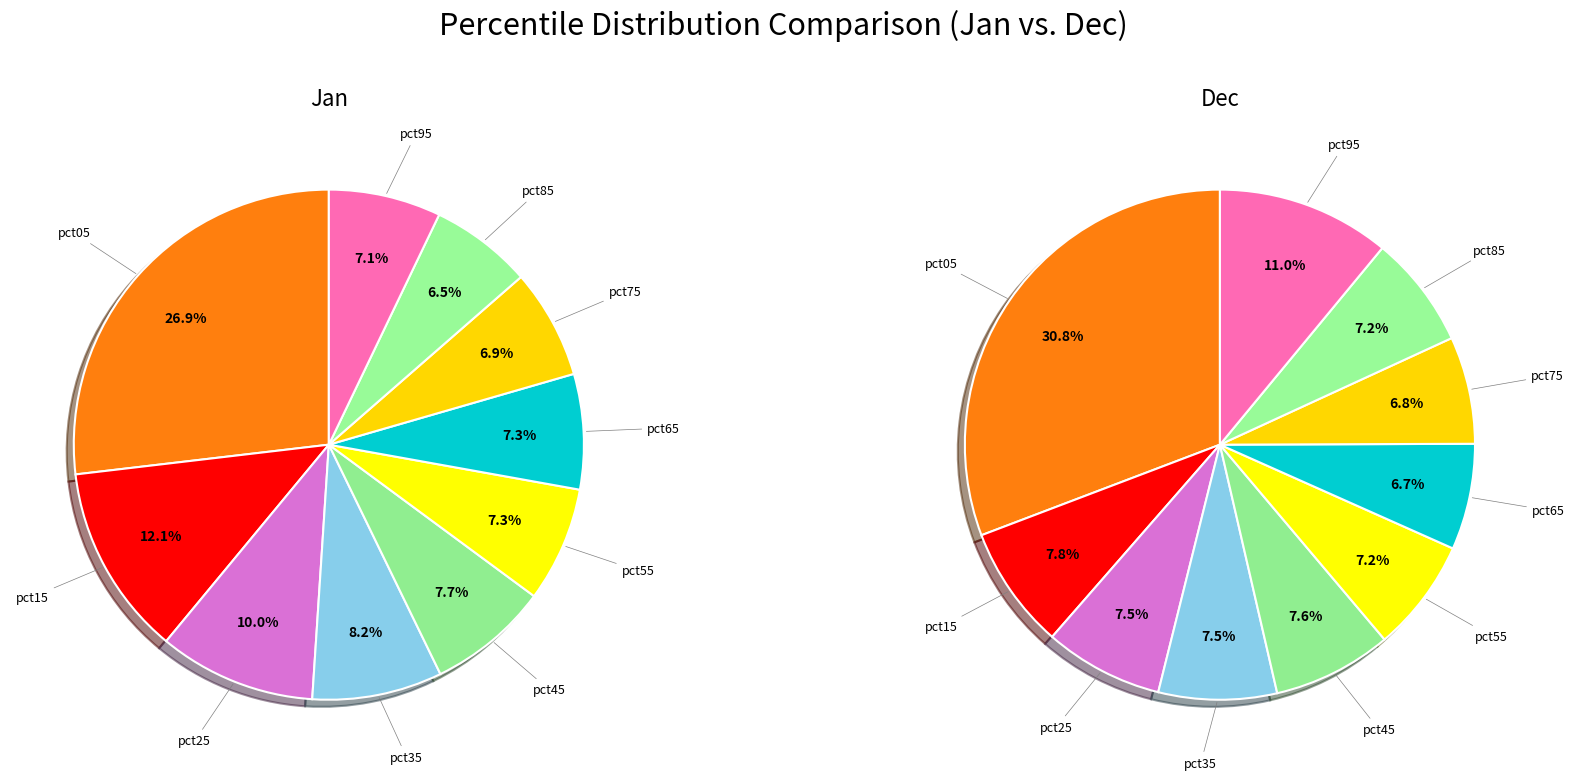

True or false: pct85 accounts for 1% of the total.

False